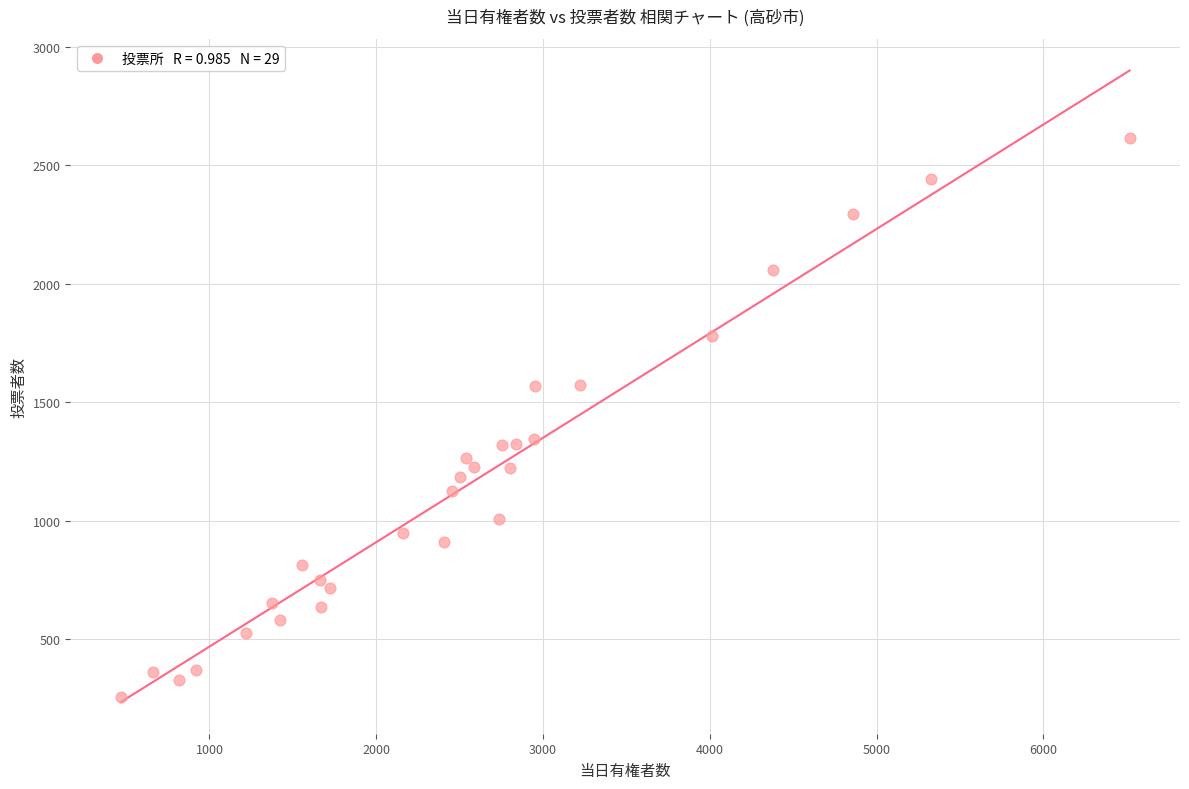

What is the range of Y values (max minus min)?

2362